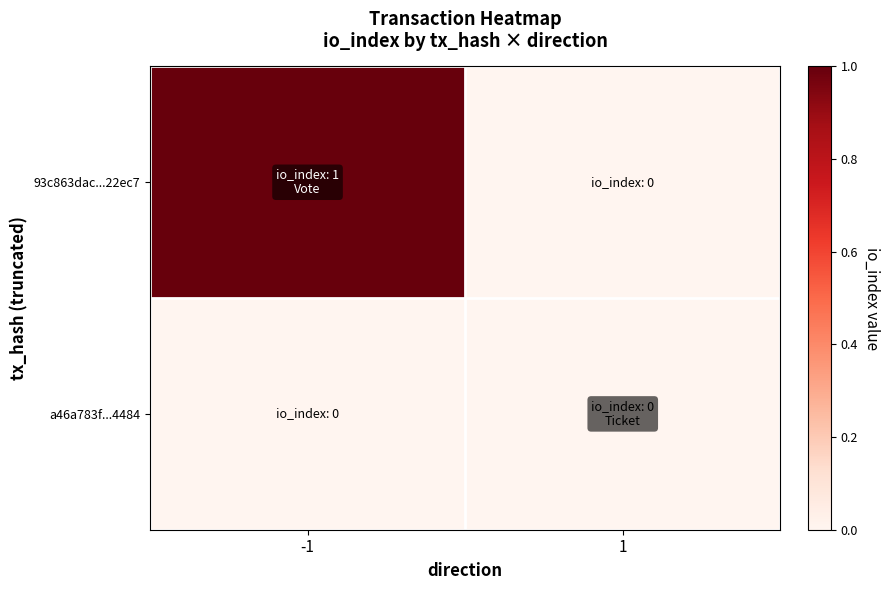

At which category does the chart reach its peak across all series?

-1